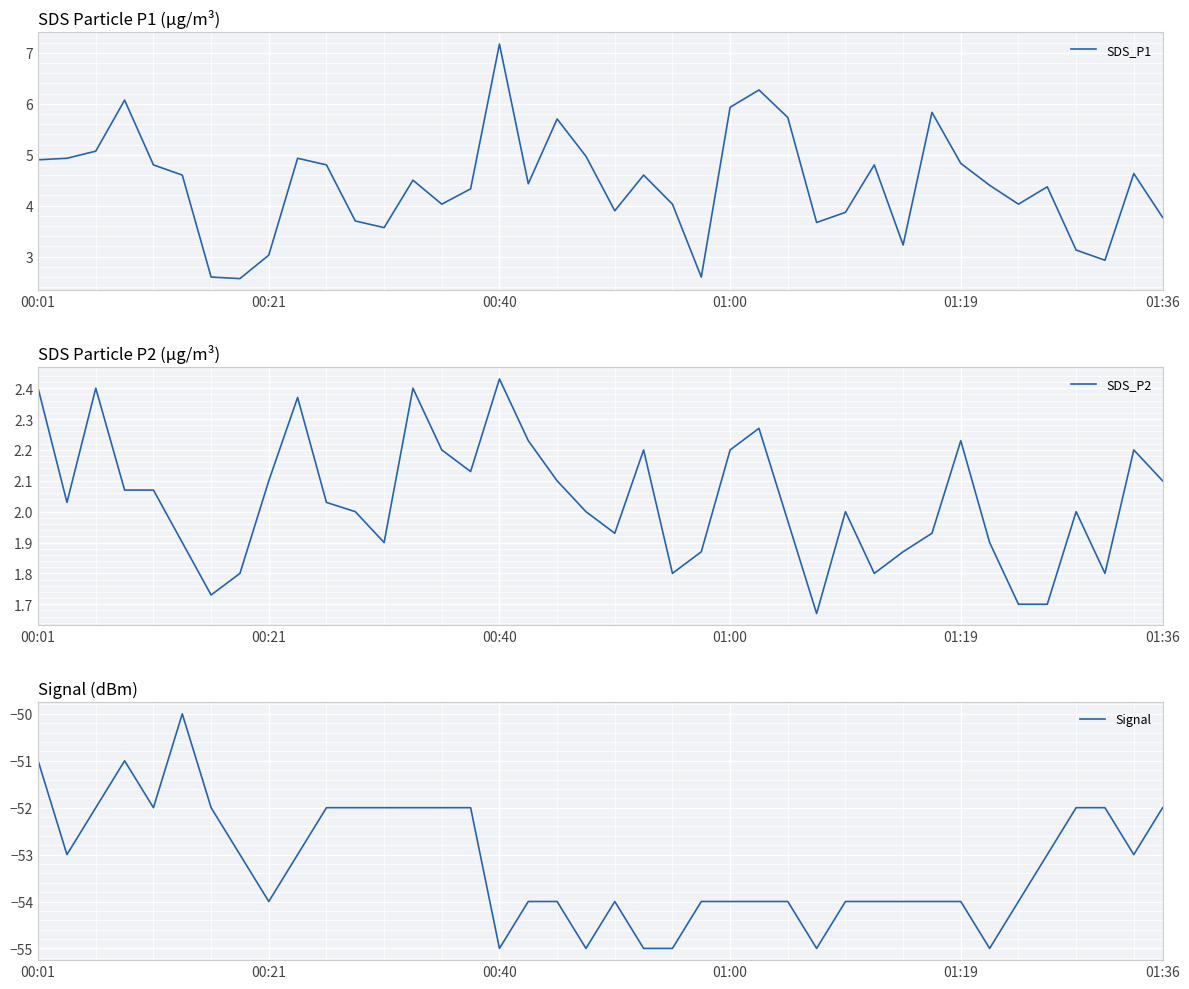

The value of SDS_P1 at 01:19 is 7.2. True or false?

False